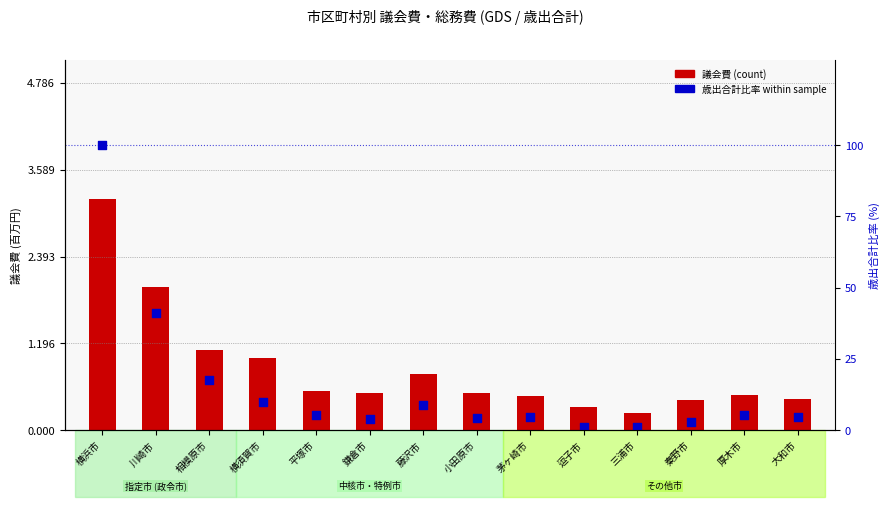

What is the total value across all series at 三浦市?

1.3